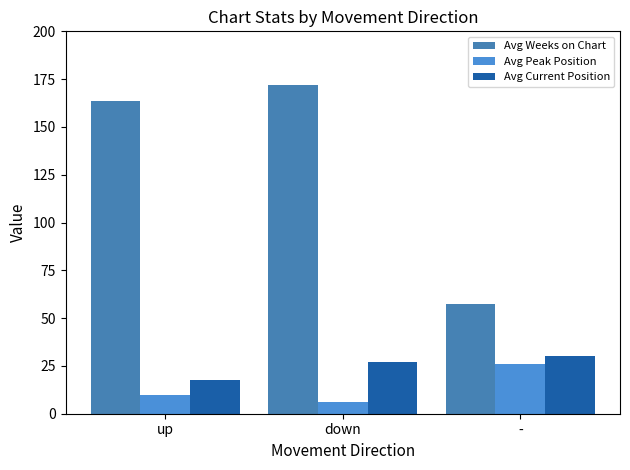

What is the label of the 3rd bar from the left?

-